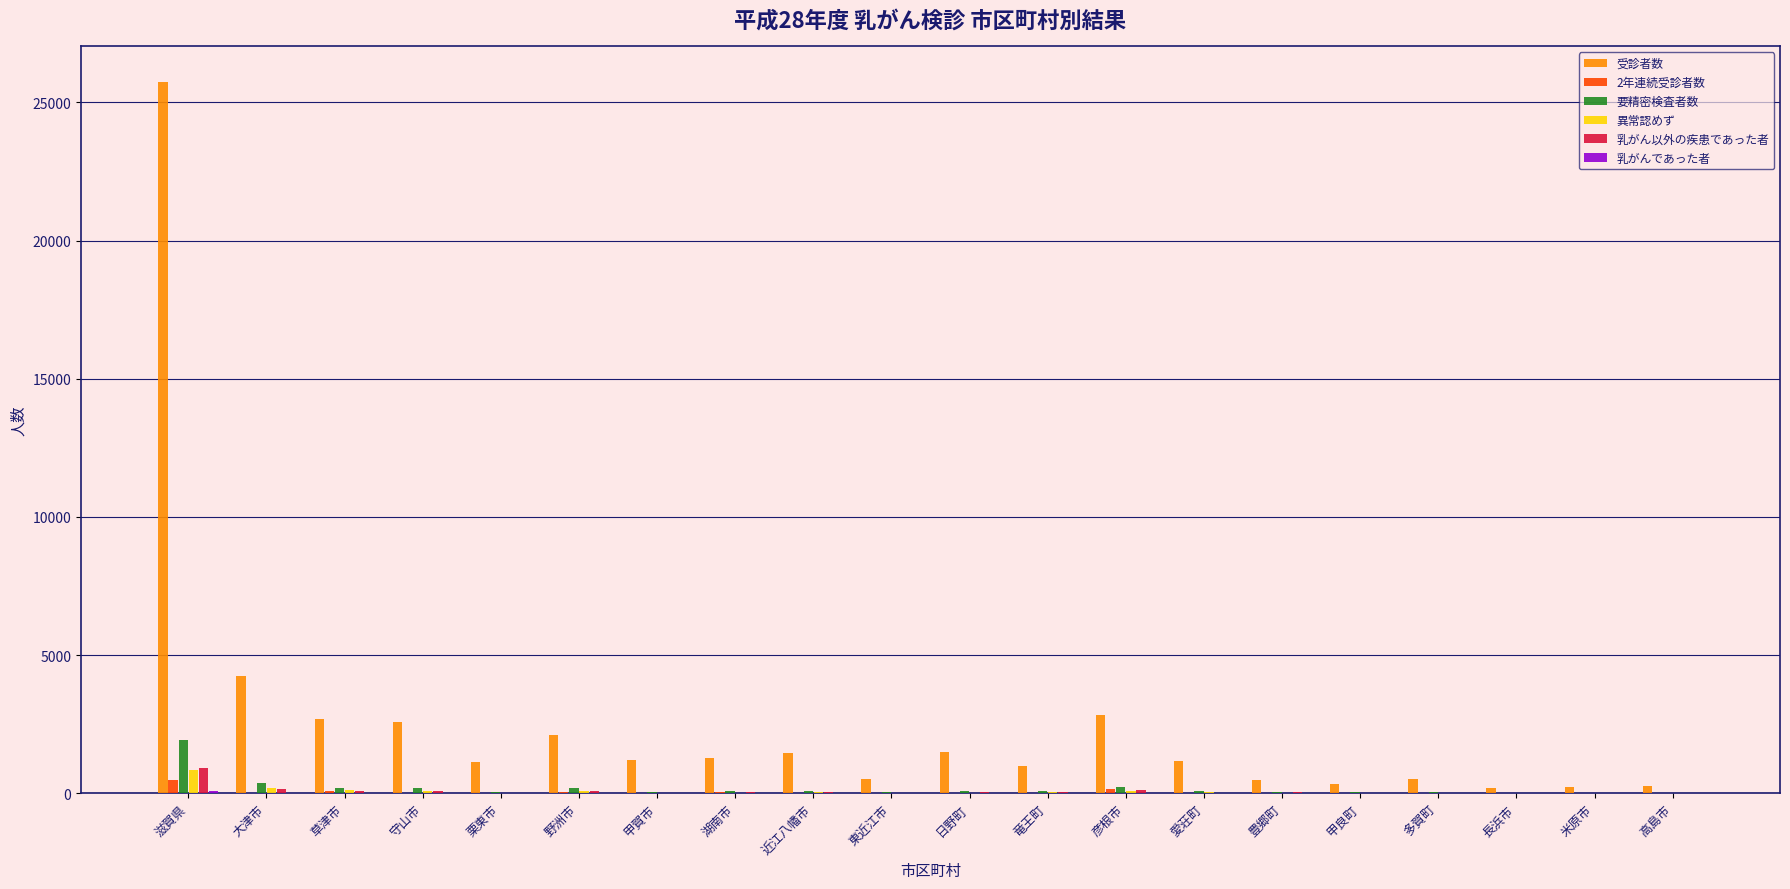

Between 大津市 and 甲賀市, which series saw the biggest shift?

受診者数